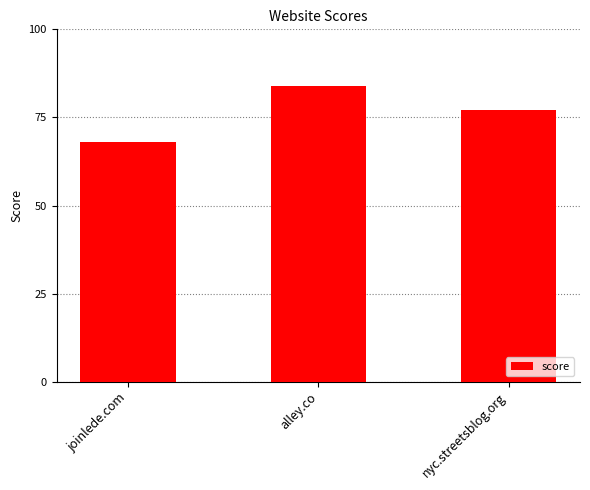

What is the average value?

76